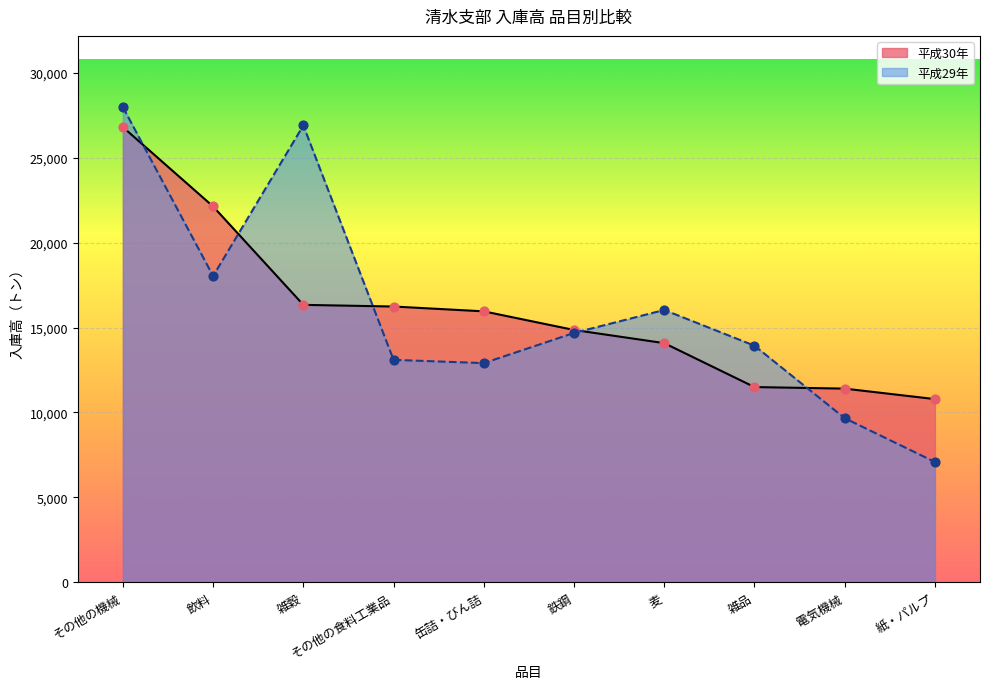

At how many categories does at least one series exceed 11650?

8